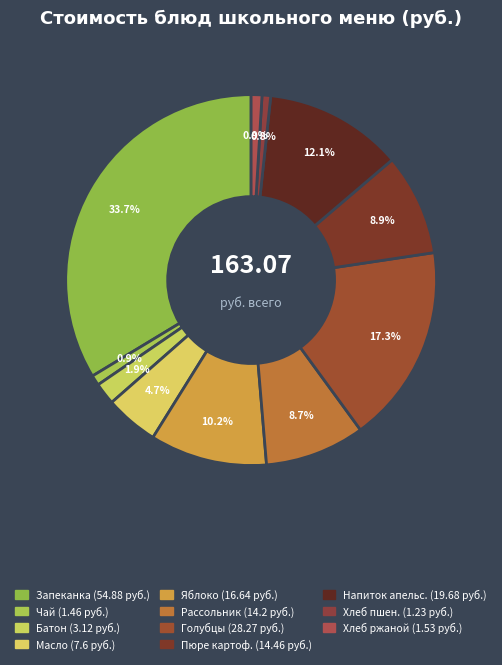

How many segments does this pie chart have?

11